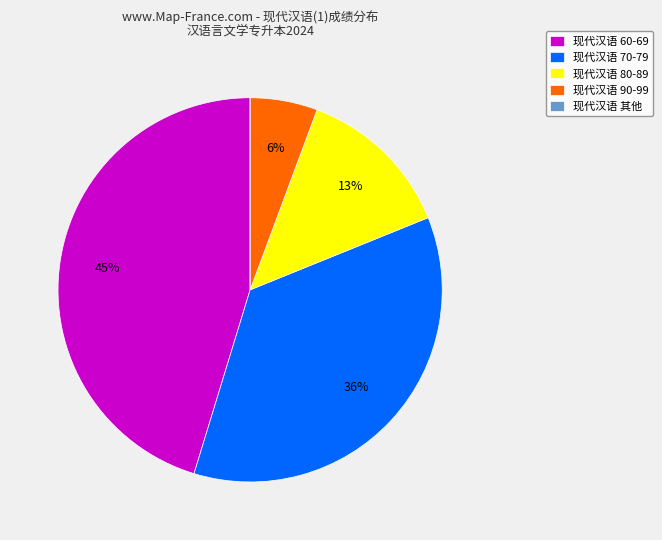

Between 现代汉语 70-79 and 现代汉语 80-89, which is larger?

现代汉语 70-79